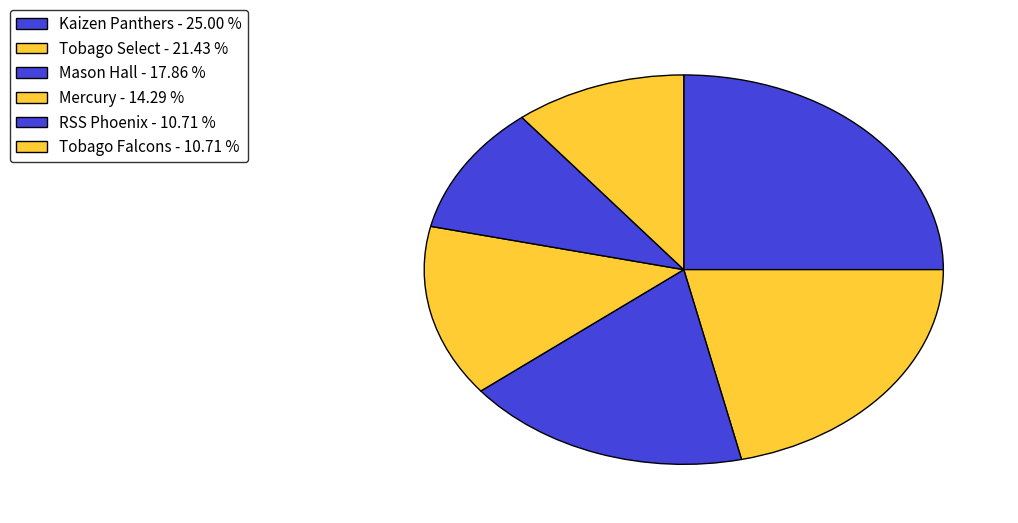

To the nearest percent, what is the difference between the Mercury and Mason Hall slice percentages?

4%